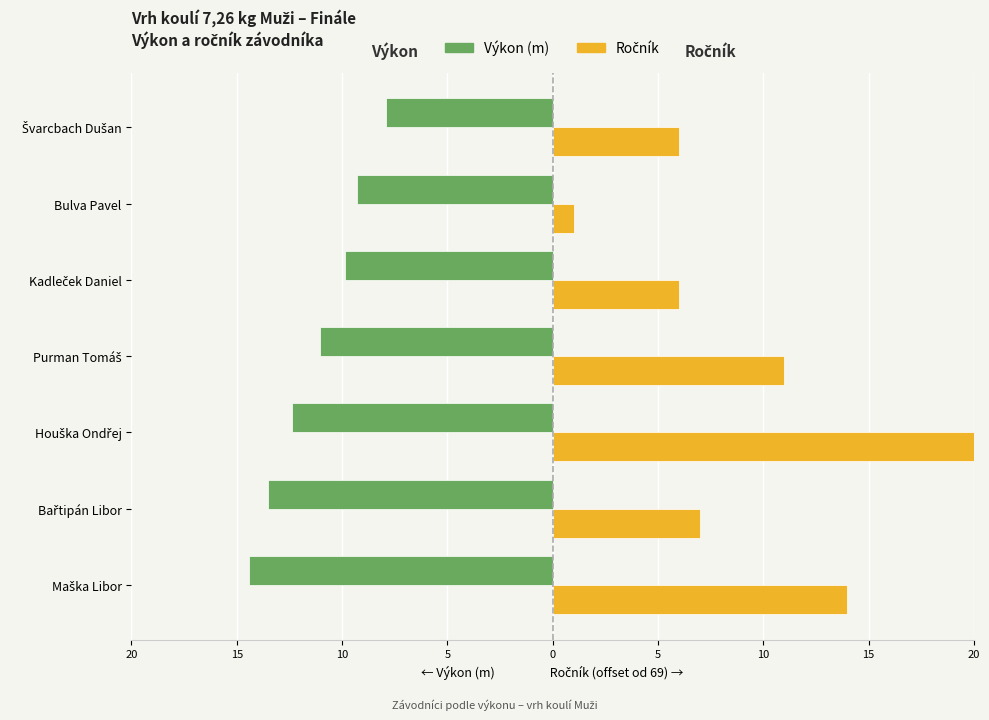

How many bars are there in each group?

2